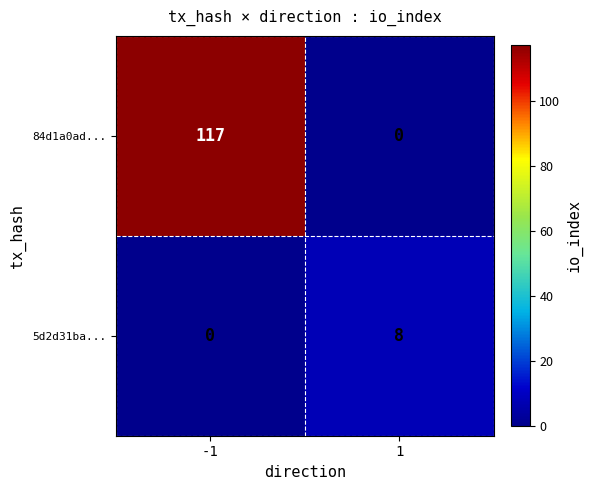

List the series in order of their peak value, highest first.

84d1a0ad..., 5d2d31ba...